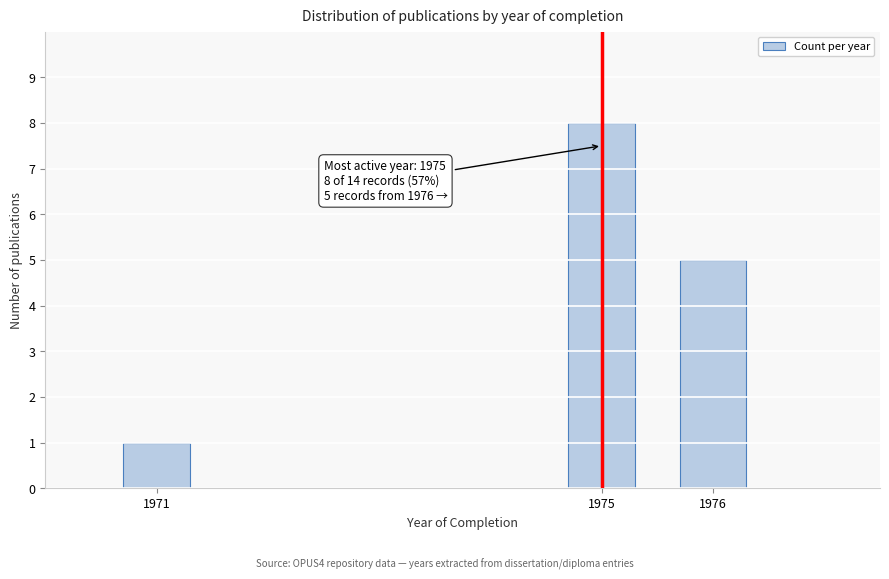

Reading left to right, transcribe all the data shown in this chart.

1971=1	1975=8	1976=5